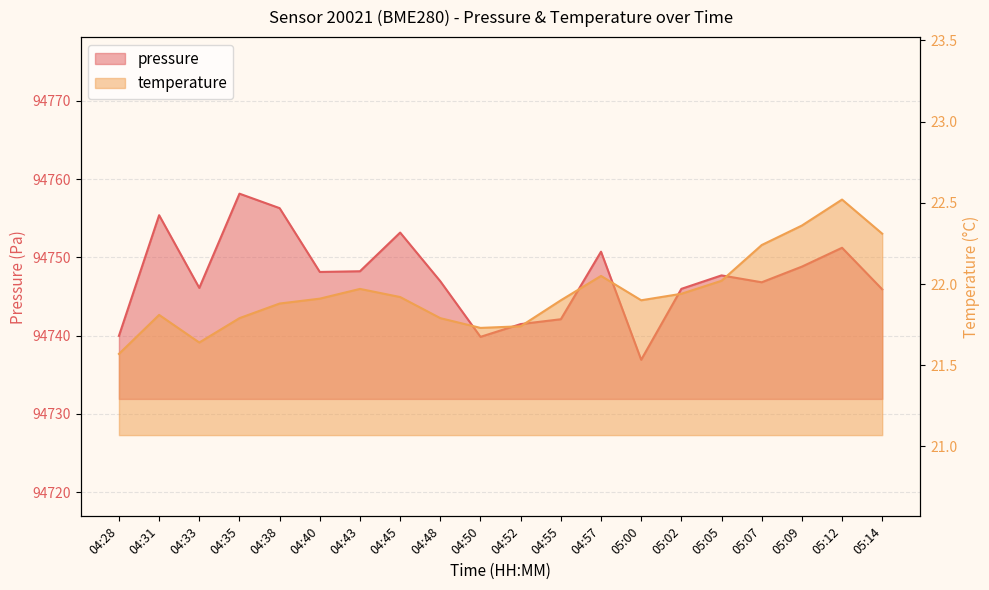

Which series has the largest range (max minus min)?

pressure